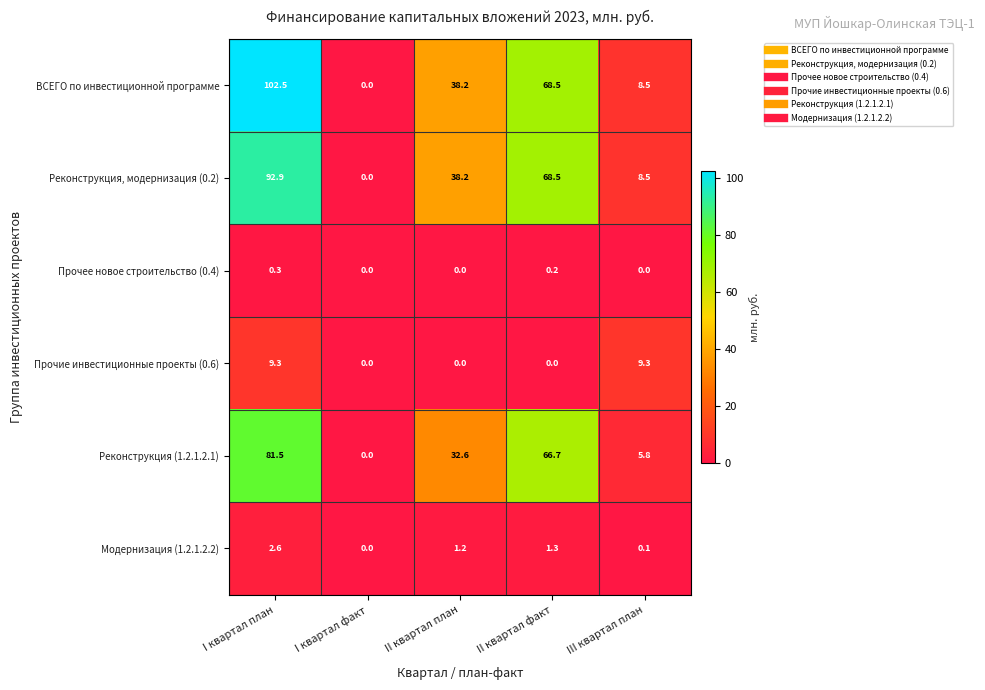

Which series has the largest range (max minus min)?

ВСЕГО по инвестиционной программе